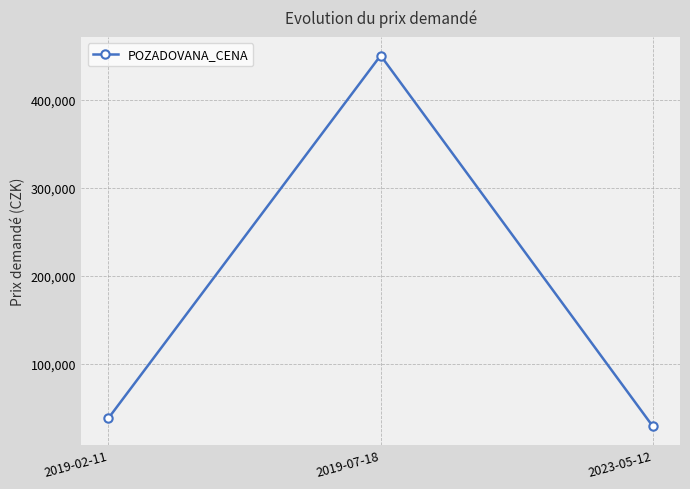

What is the label of the 2nd point from the left?

2019-07-18